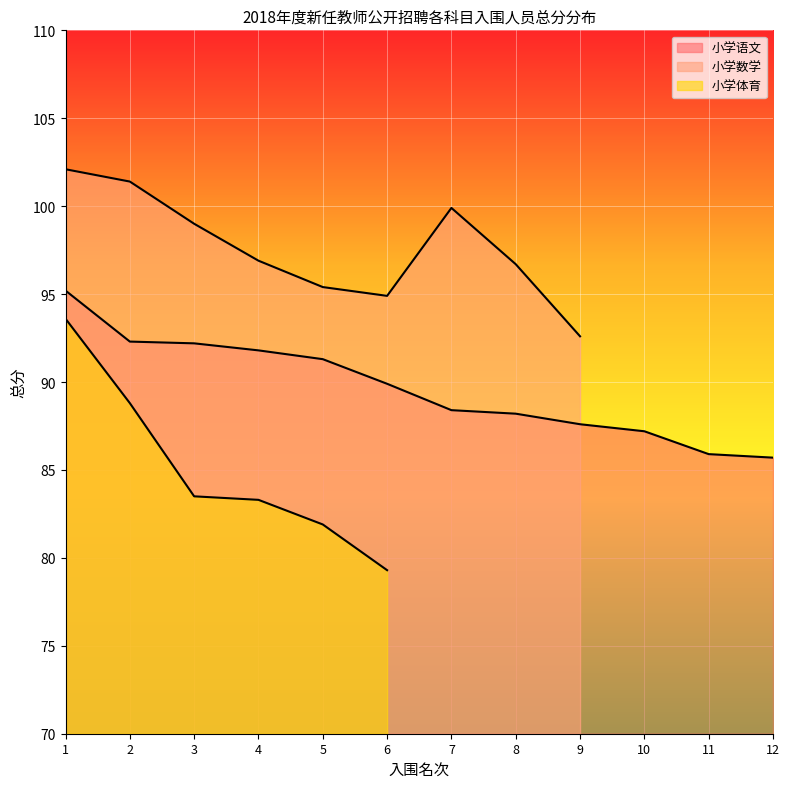

Where is the first local minimum for 小学数学?

6